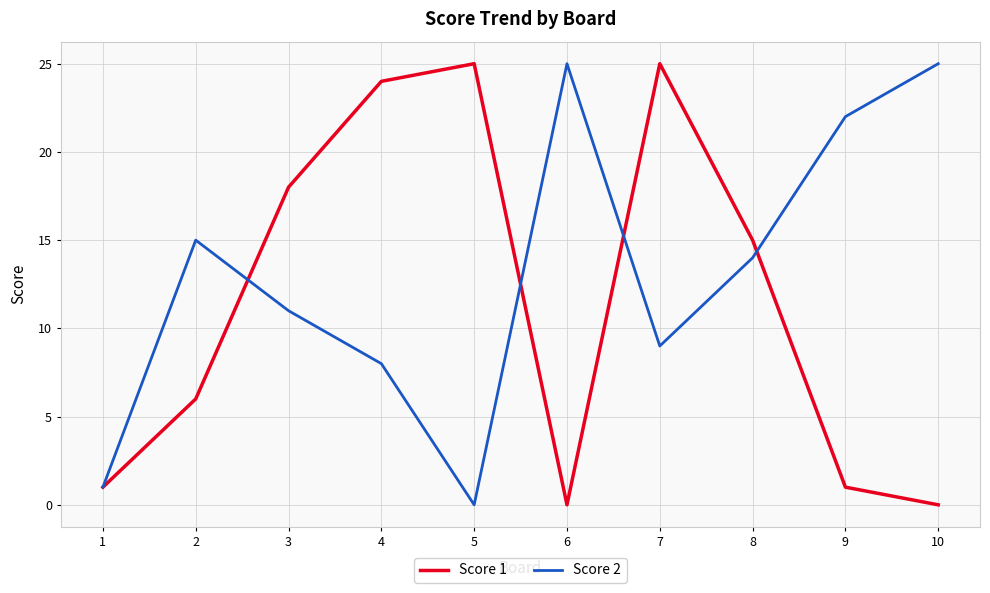

Reading left to right, extract all data points from this chart.

Score 1: 1	6	18	24	25	0	25	15	1	0
Score 2: 1	15	11	8	0	25	9	14	22	25